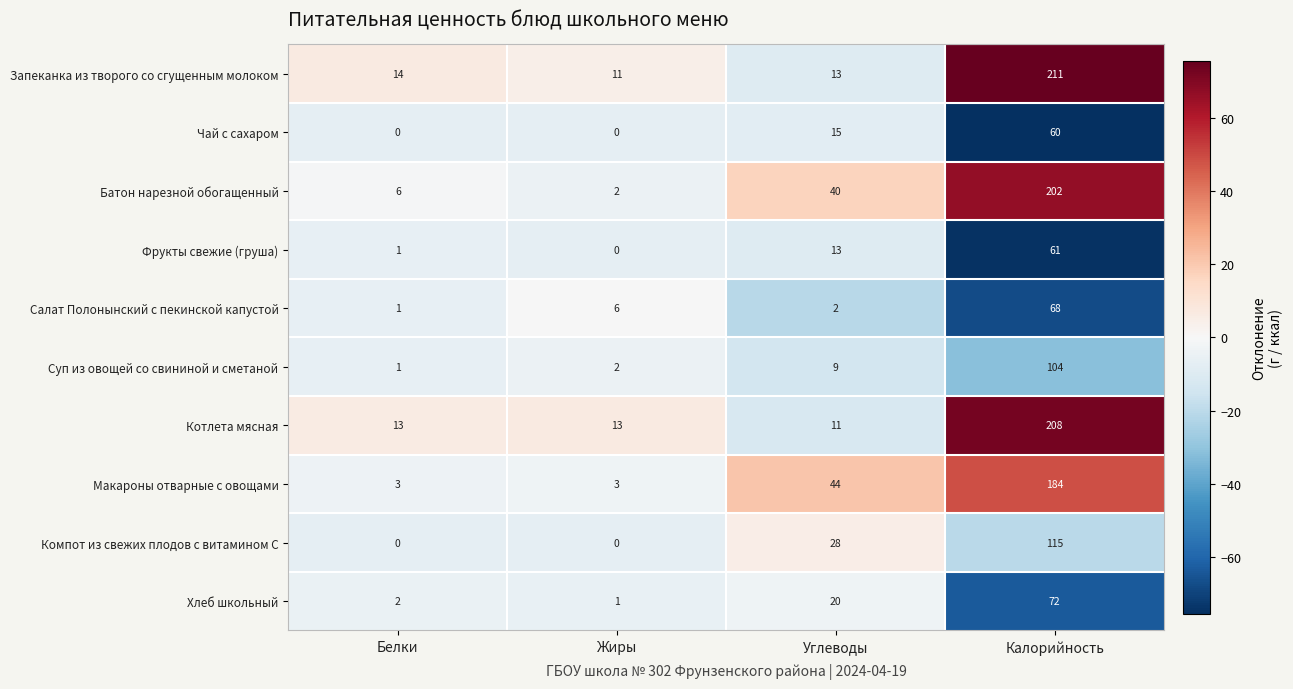

Where is Салат Полонынский с пекинской капустой nearest to the value 34?

Жиры